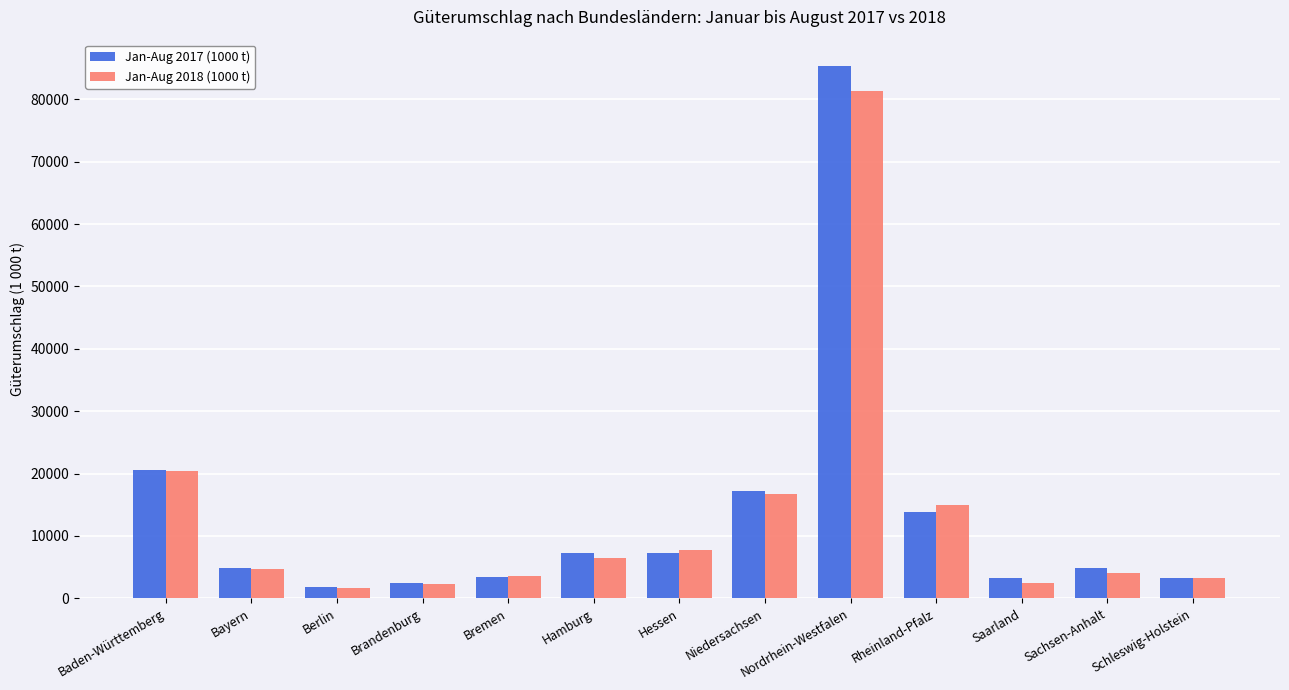

Rank the series at Rheinland-Pfalz from lowest to highest value.

Jan-Aug 2017 (1000 t), Jan-Aug 2018 (1000 t)